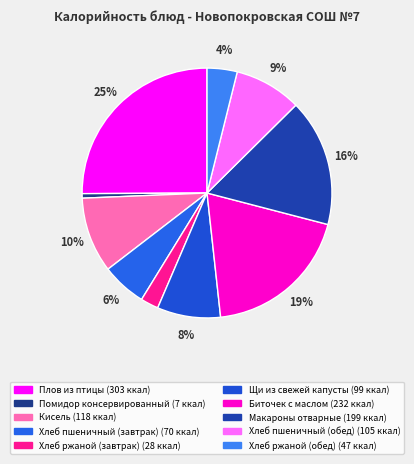

How many segments does this pie chart have?

10